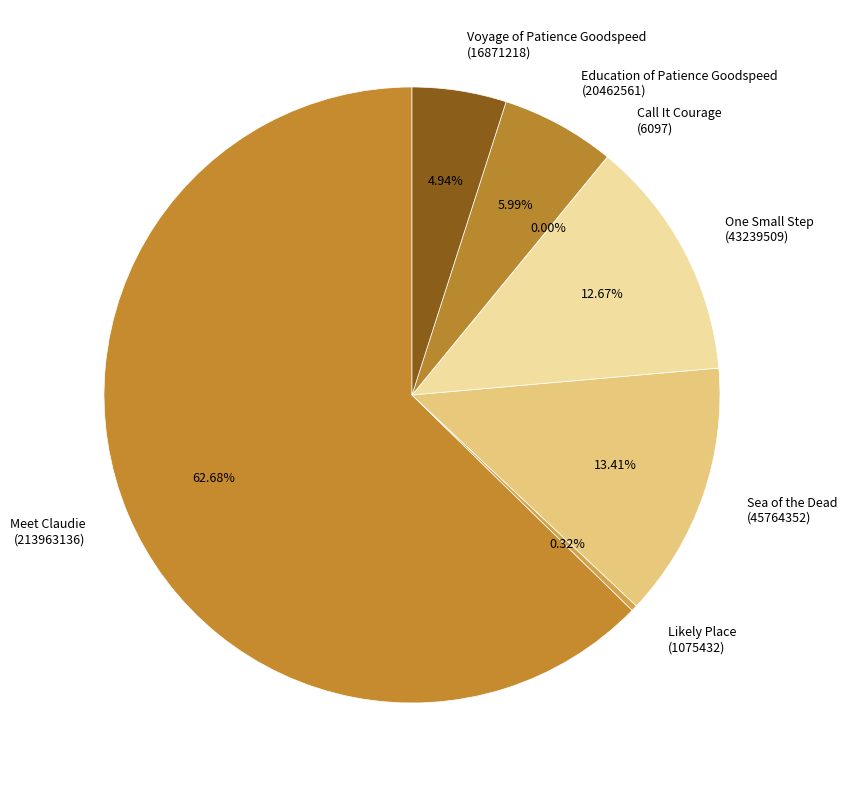

Is the sum of Voyage of Patience Goodspeed (16871218) and Meet Claudie (213963136) greater than half?

Yes